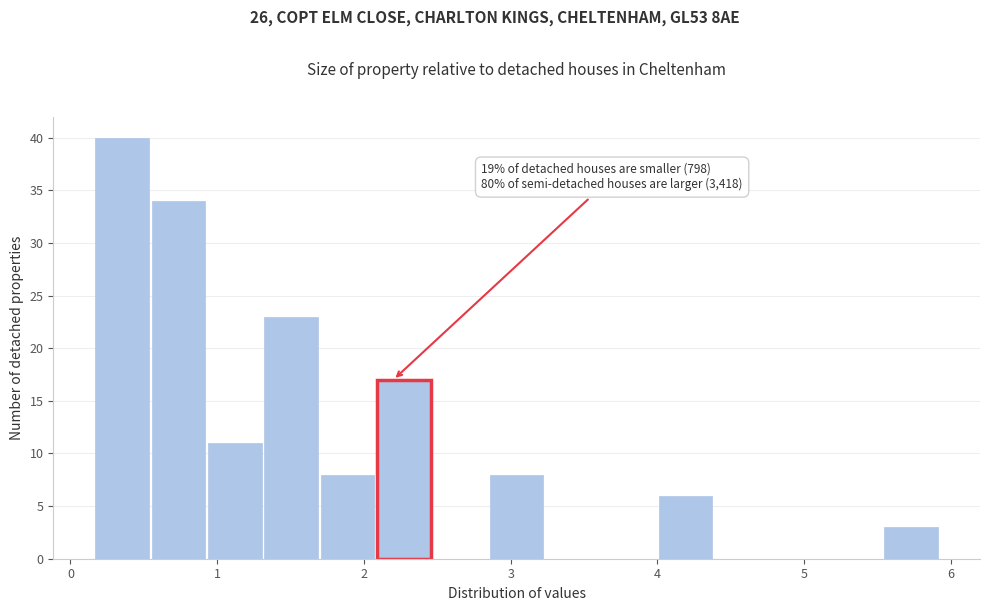

Read against the x-axis, roughly where is the centre of the tallest bar?

0.4